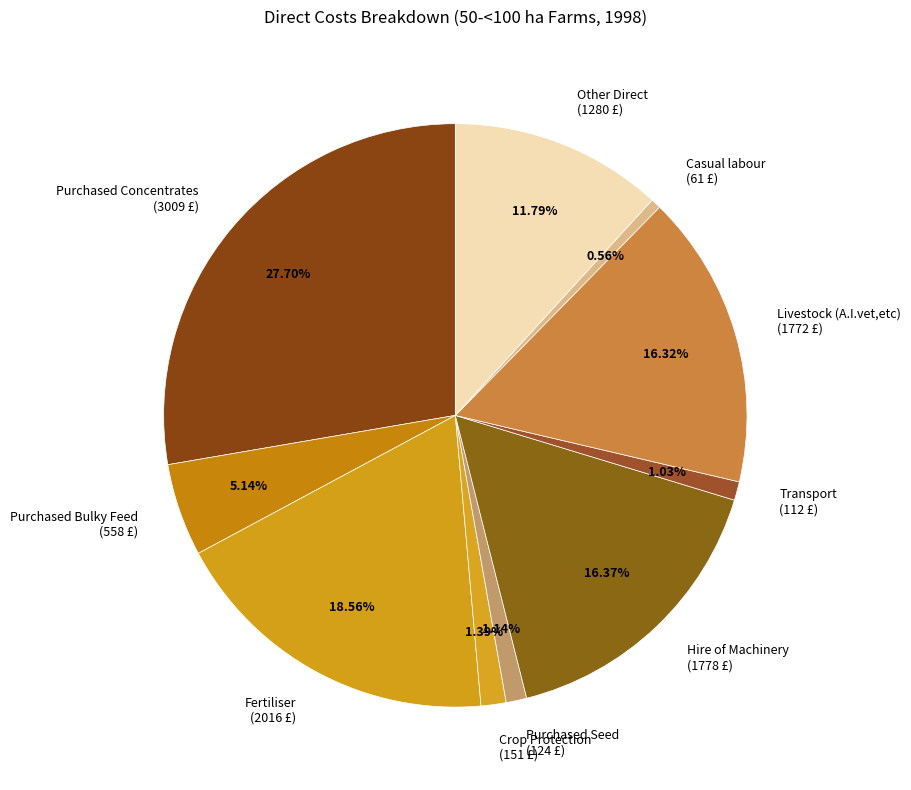

Count the number of slices in the pie.

10